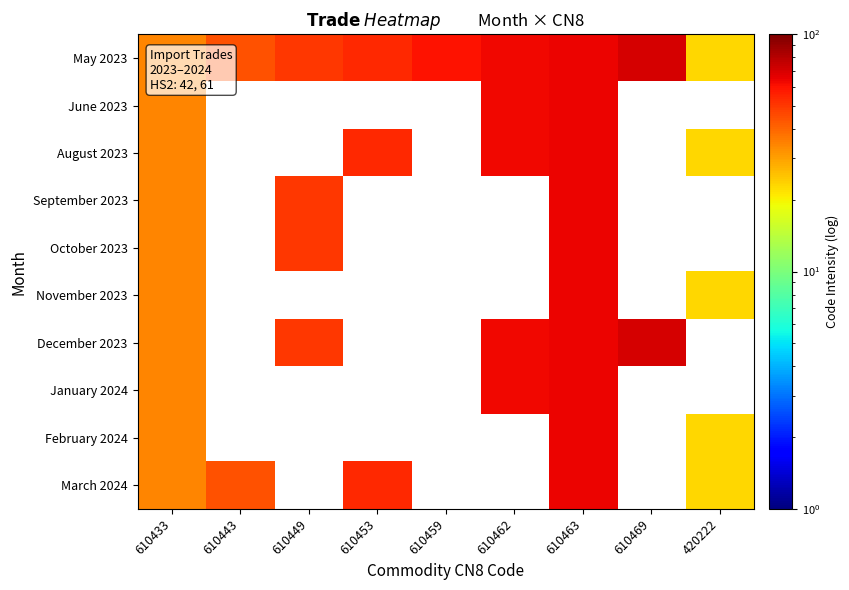

Rank the series at 610433 from lowest to highest value.

May 2023, June 2023, August 2023, September 2023, October 2023, November 2023, December 2023, January 2024, February 2024, March 2024